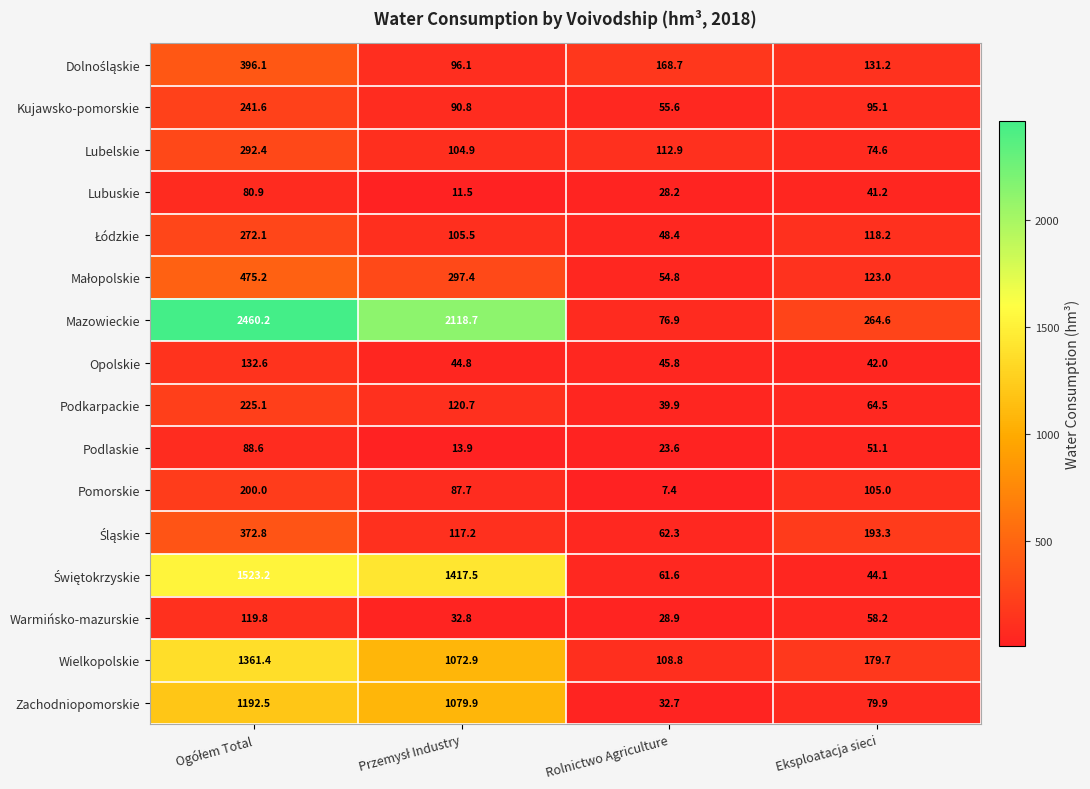

Which series has the largest total across all categories?

Mazowieckie